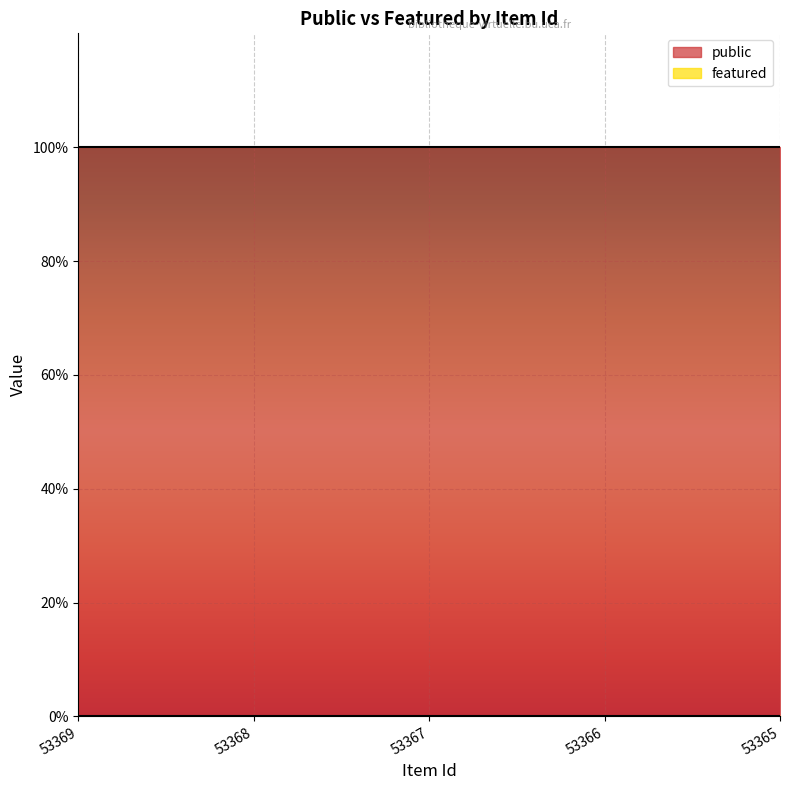

Rank the series by their average value, from lowest to highest.

featured, public